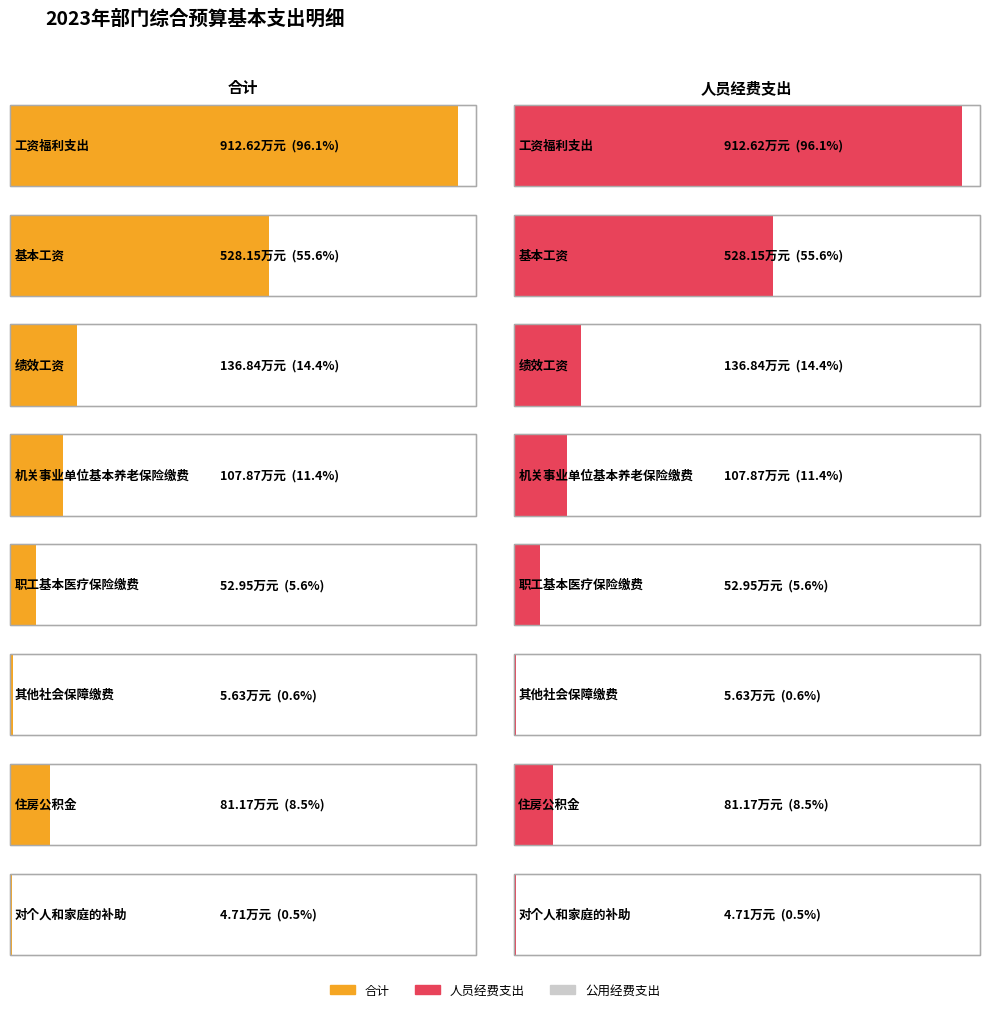

What are all the series names shown in the legend?

合计, 人员经费支出, 公用经费支出